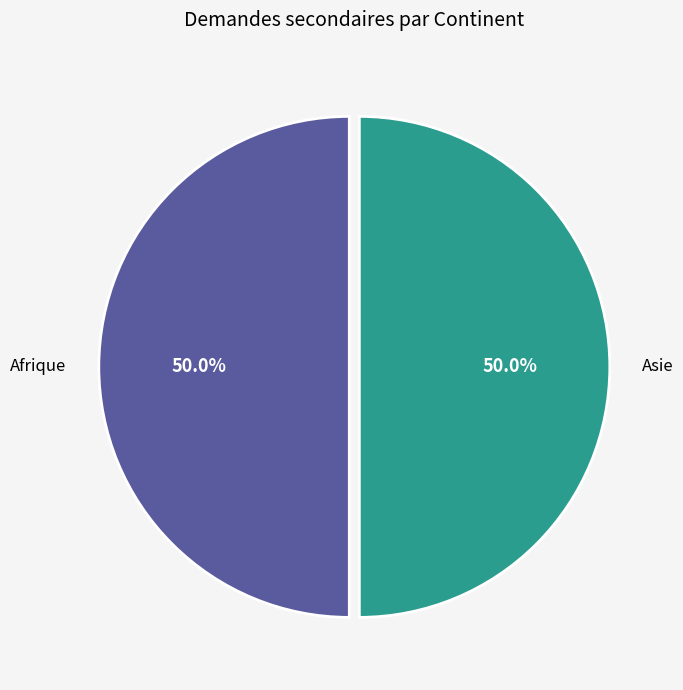

Count the number of slices in the pie.

2